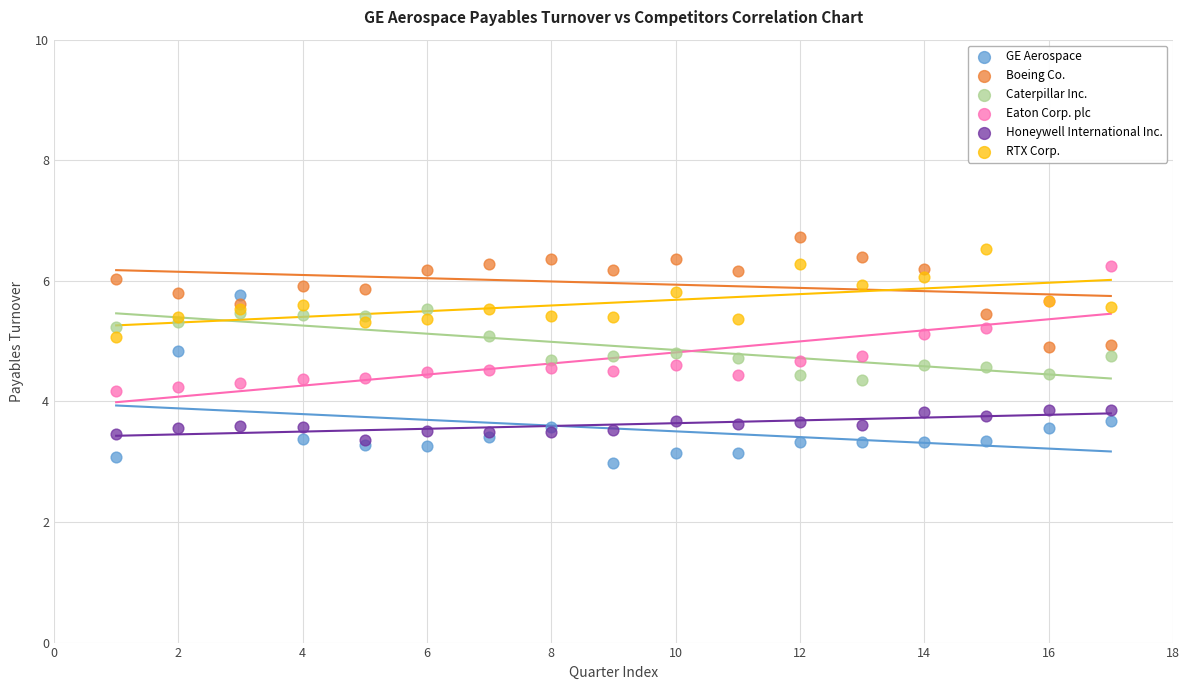

What are all the series names shown in the legend?

GE Aerospace, Boeing Co., Caterpillar Inc., Eaton Corp. plc, Honeywell International Inc., RTX Corp.